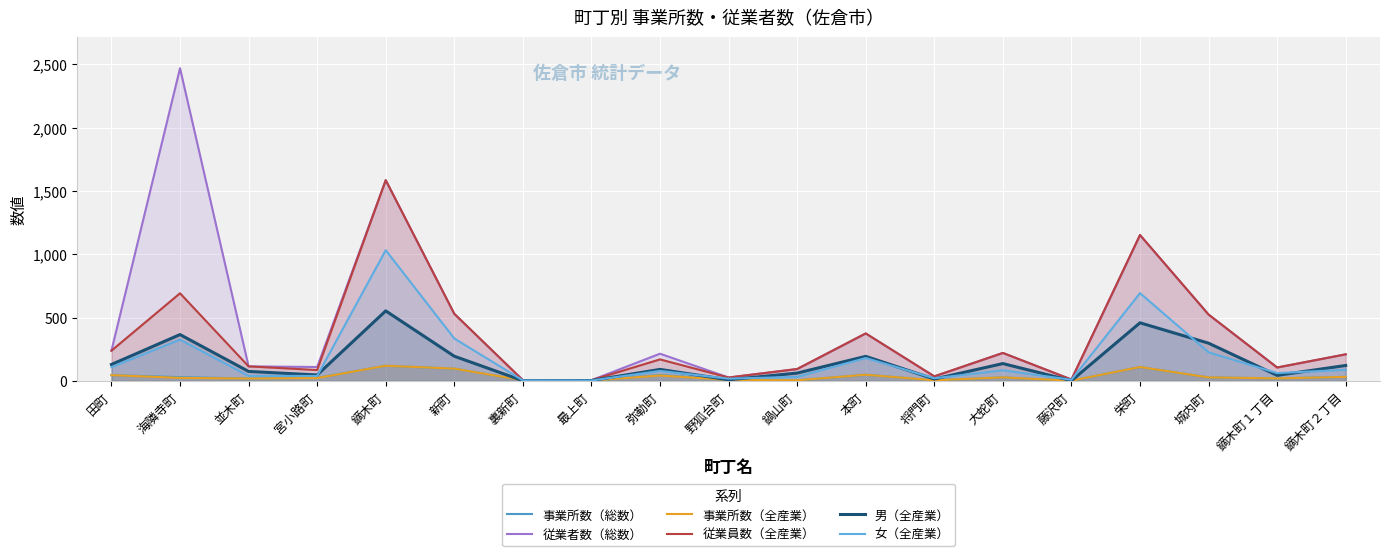

Rank the series at 鏑木町２丁目 from highest to lowest value.

従業者数（総数）, 従業員数（全産業）, 男（全産業）, 女（全産業）, 事業所数（総数）, 事業所数（全産業）